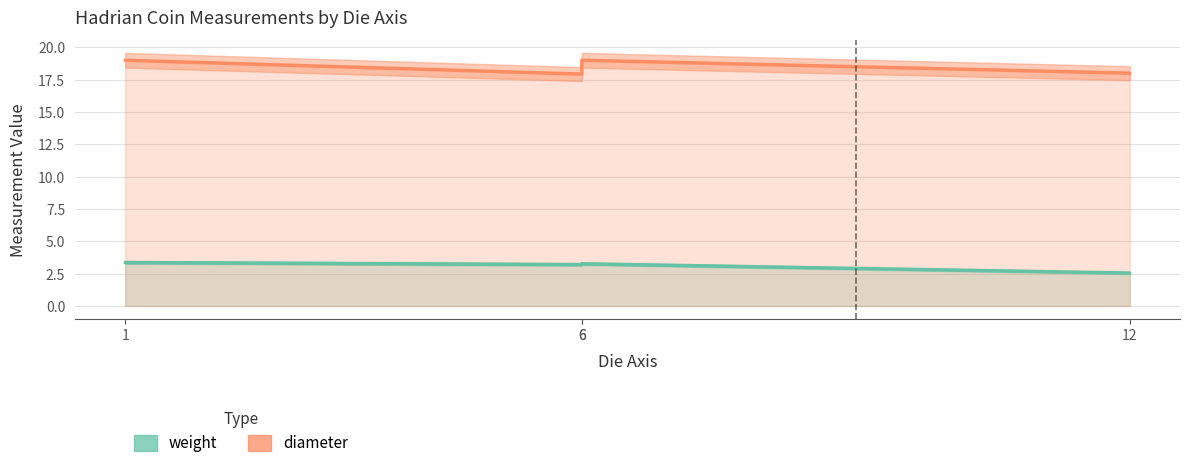

Which has a higher value, 1 or 6?

1